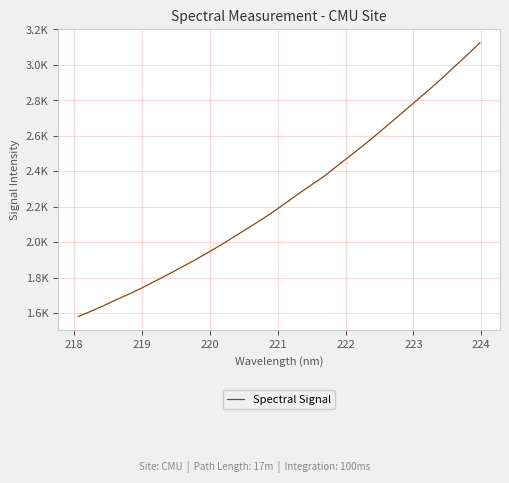

Does the chart have visible grid lines?

Yes